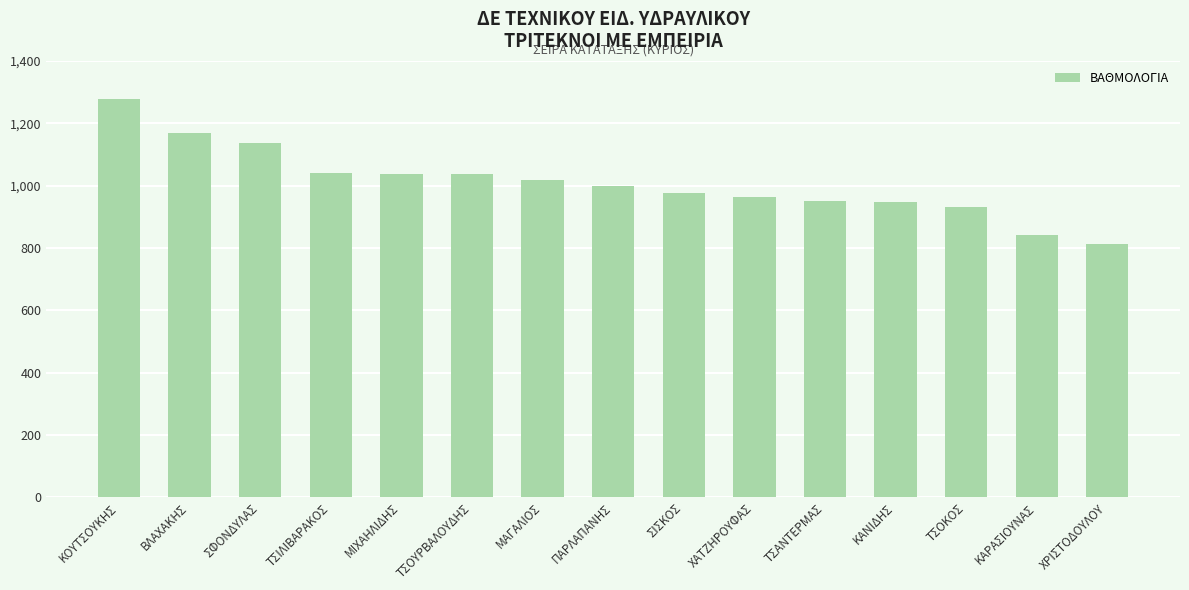

How many data points are less than 1000?

7